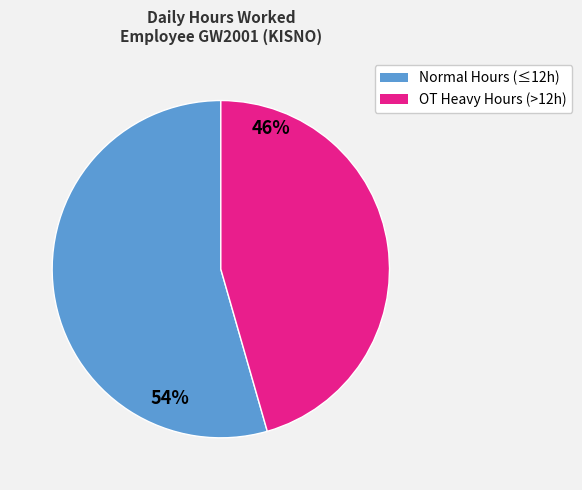

How many segments does this pie chart have?

2